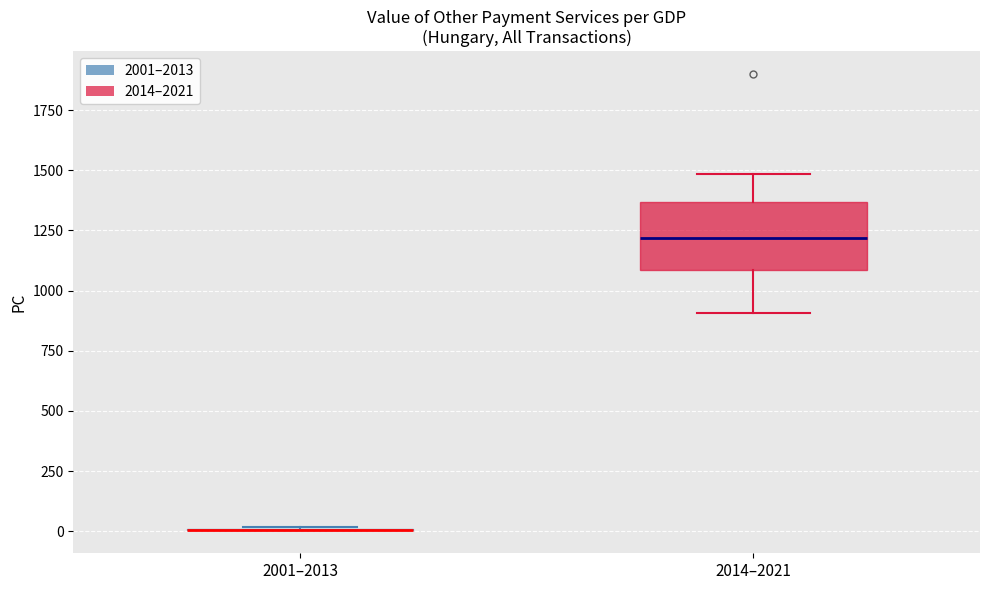

Comparing the boxes themselves (not the whiskers), which one is the tallest?

2014–2021